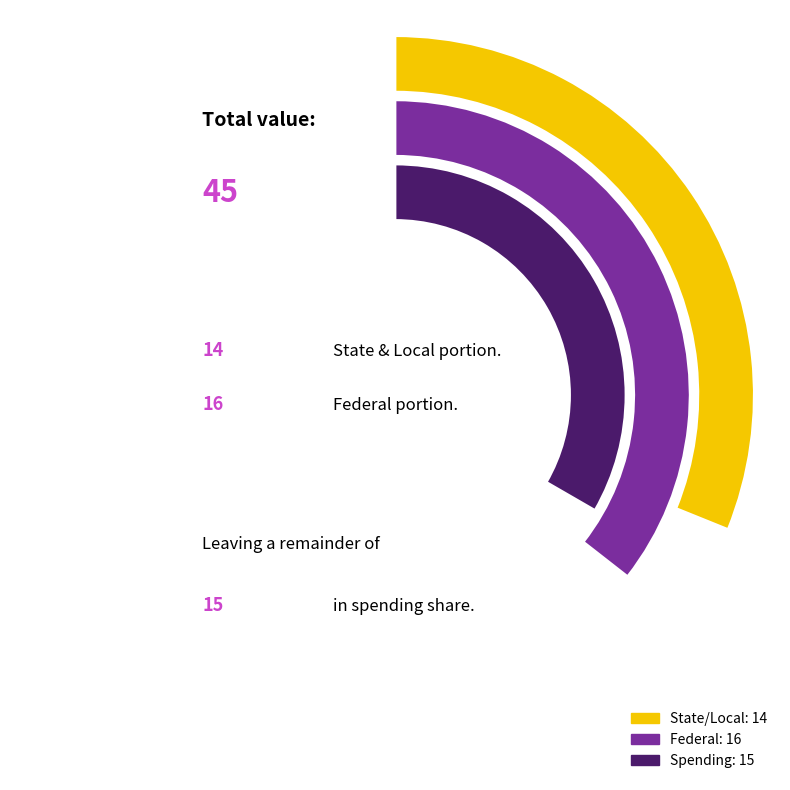

Does 7 represent more than half of the total?

No